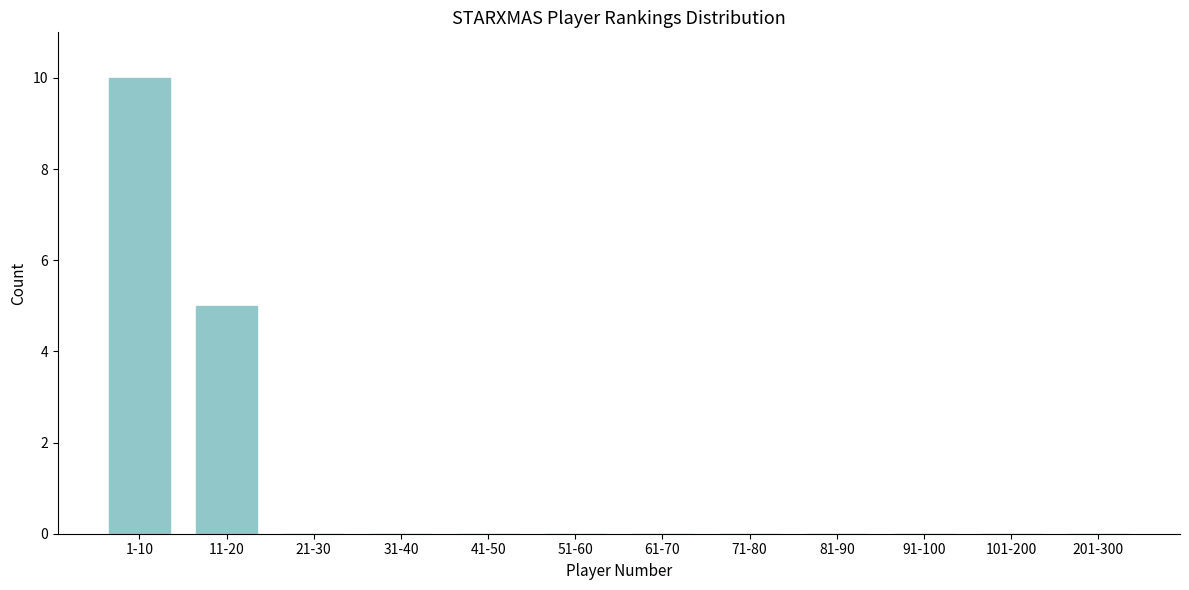

Reading left to right, transcribe all the data shown in this chart.

1-10=10	11-20=5	21-30=0	31-40=0	41-50=0	51-60=0	61-70=0	71-80=0	81-90=0	91-100=0	101-200=0	201-300=0